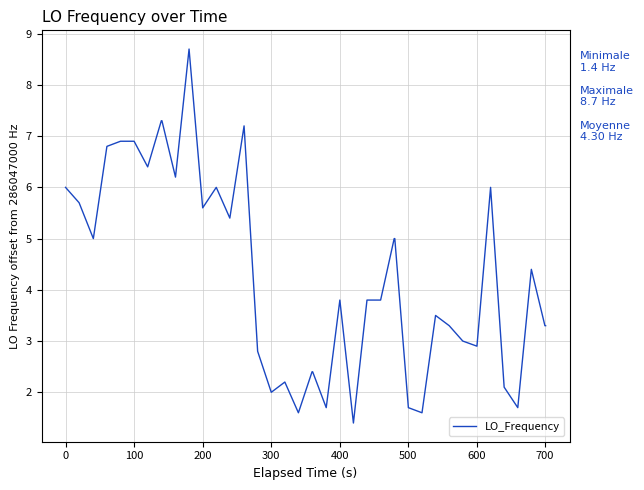

True or false: the data has more than 0 interior local peaks.

True